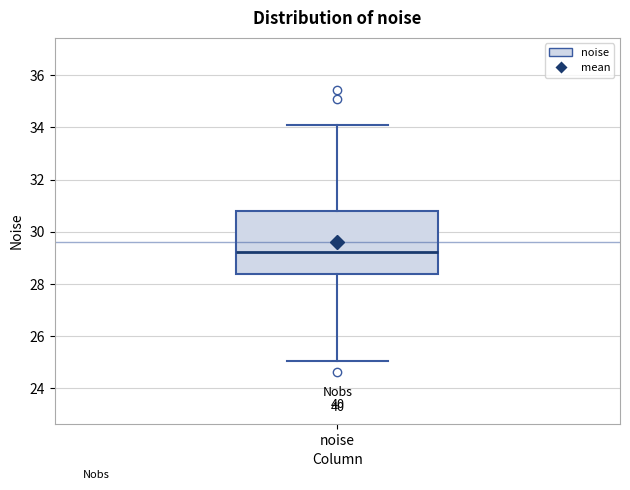

Transcribe this box plot: give where the median line is, the range the box spans, and where the two whiskers end, as read against the y-axis. The values are not printed on the chart, so give them approximately, as read against the axis.

median 29.2, box 28.4 to 30.8, whiskers 25.0 to 34.0